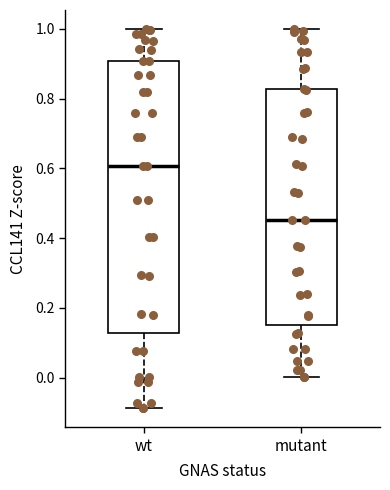

Where does the upper whisker of the box for mutant end on the y-axis? The values are not printed on the chart, so give them approximately, as read against the axis.

1.00